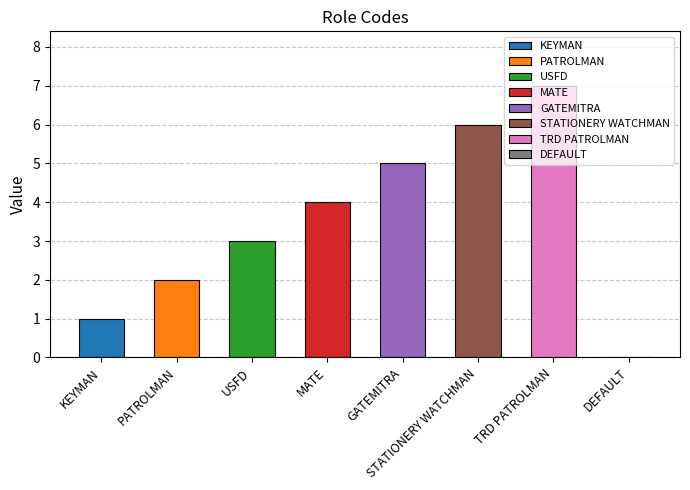

How many categories are shown in the chart?

8